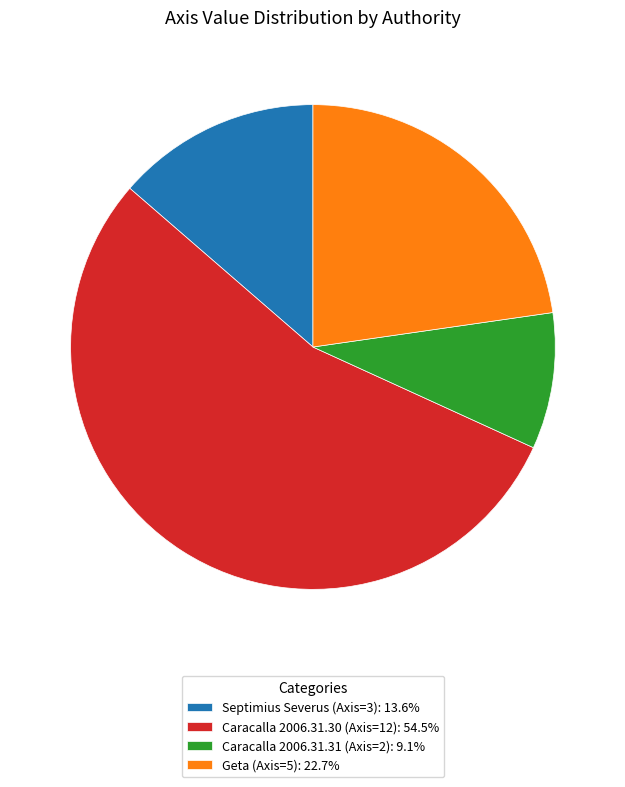

How many slices are in this pie chart?

4